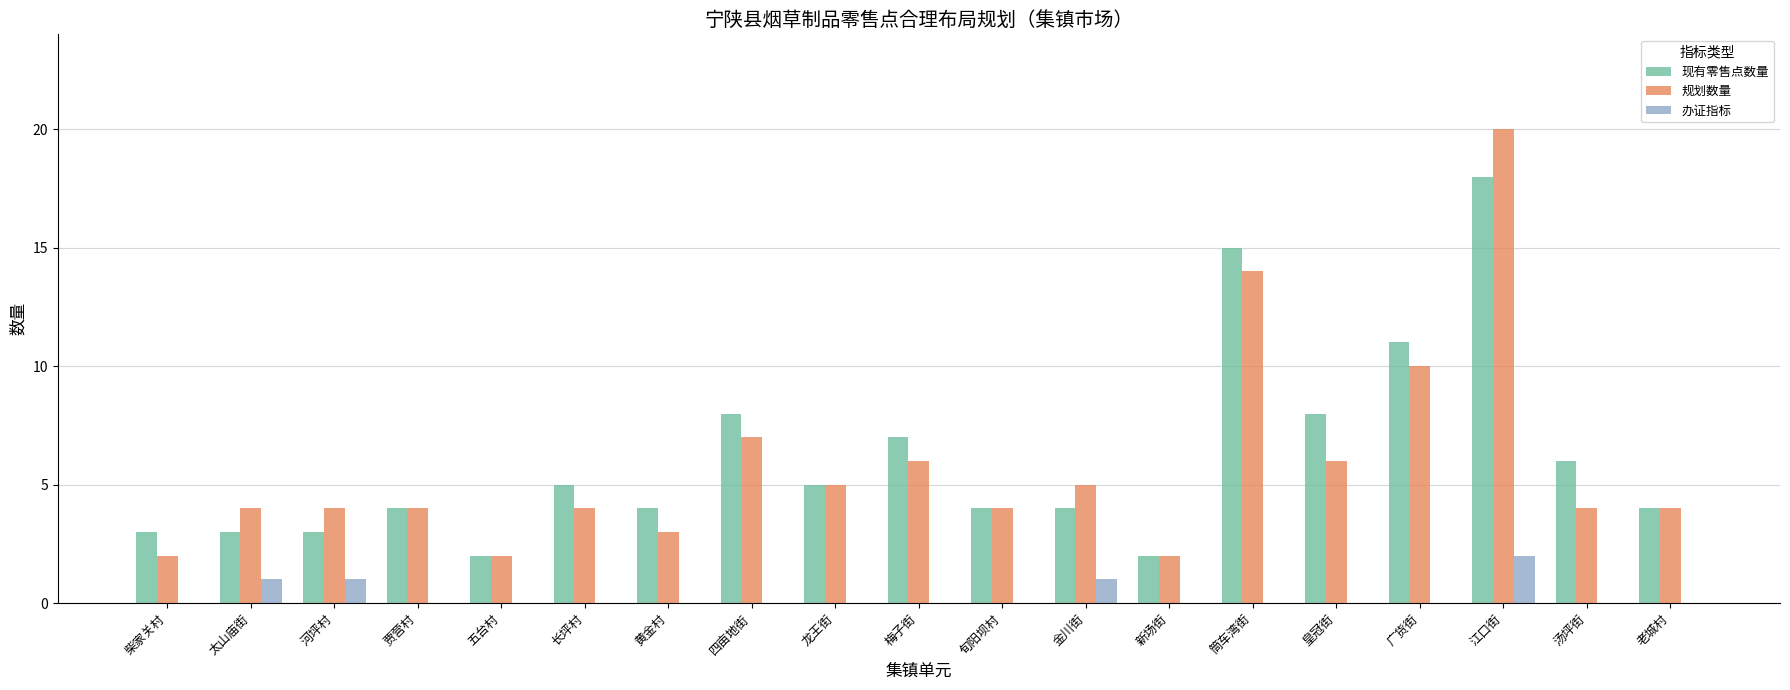

Between 柴家关村 and 龙王街, which series saw the biggest shift?

规划数量